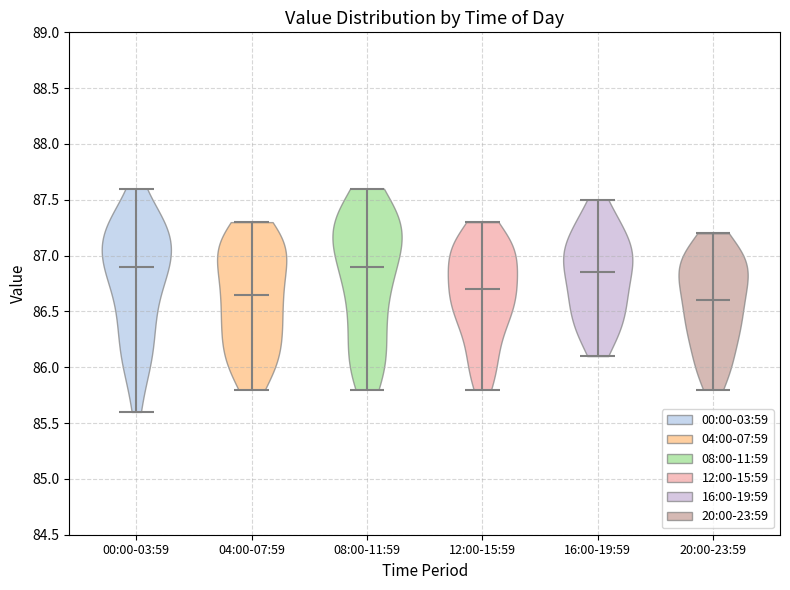

Reading left to right, read every violin against the y-axis: where its median line is, and the lowest and highest points it reaches. The values are not printed on the chart, so give them approximately, as read against the axis.

00:00-03:59: median line 86.90, lowest point 85.60, highest point 87.60
04:00-07:59: median line 86.65, lowest point 85.80, highest point 87.30
08:00-11:59: median line 86.90, lowest point 85.80, highest point 87.60
12:00-15:59: median line 86.70, lowest point 85.80, highest point 87.30
16:00-19:59: median line 86.85, lowest point 86.10, highest point 87.50
20:00-23:59: median line 86.60, lowest point 85.80, highest point 87.20